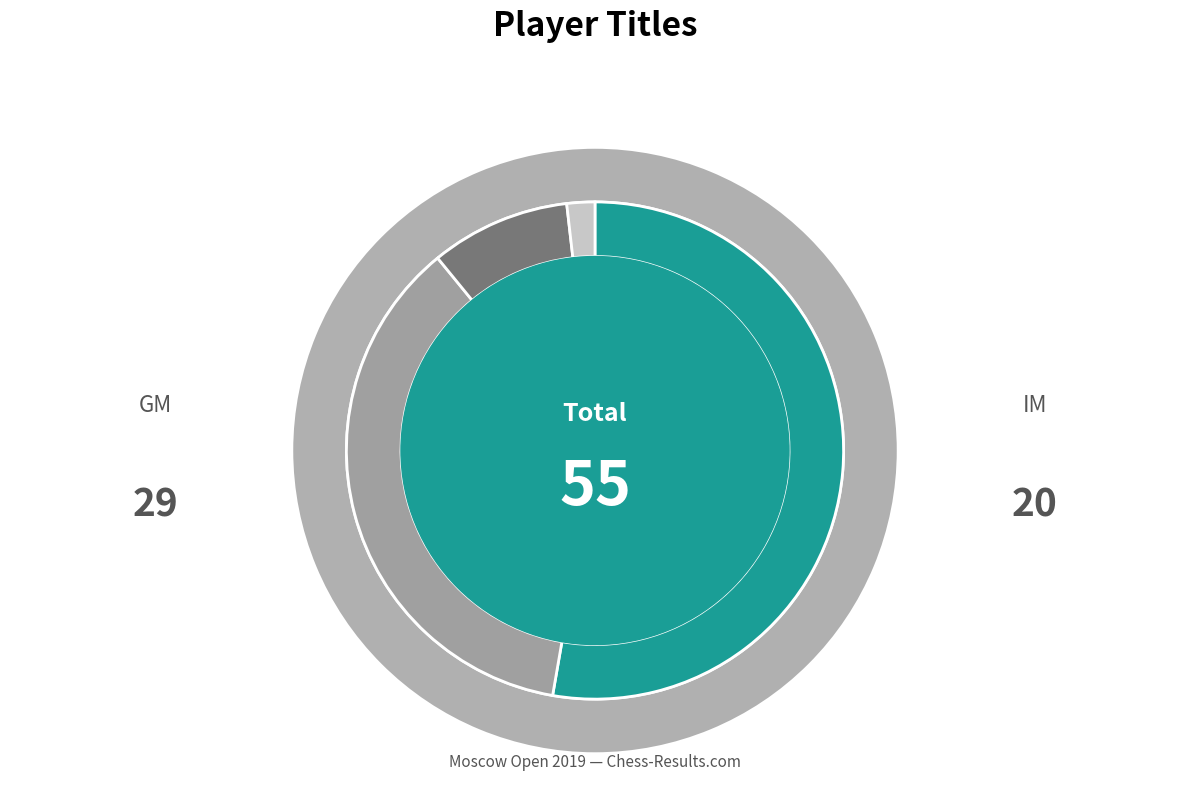

How many segments does this pie chart have?

5